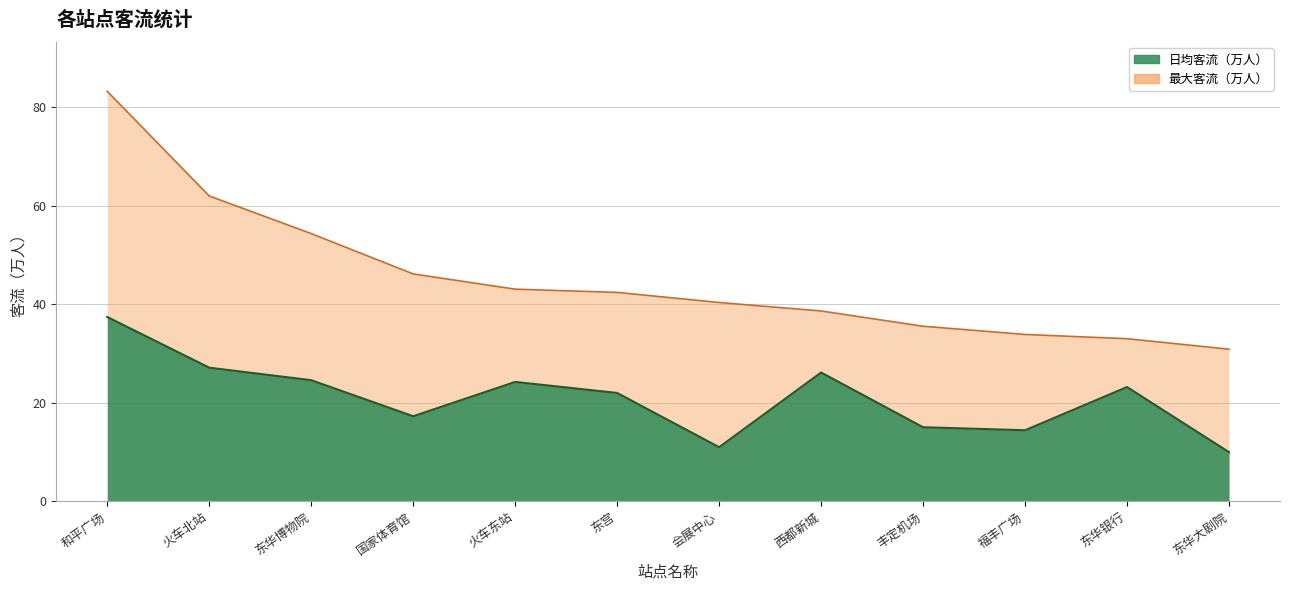

What position from the right is 福丰广场?

3